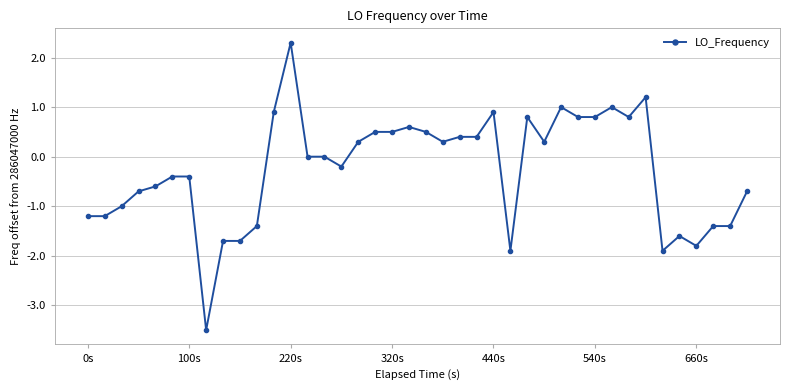

What is the sum of all values?

-10.4